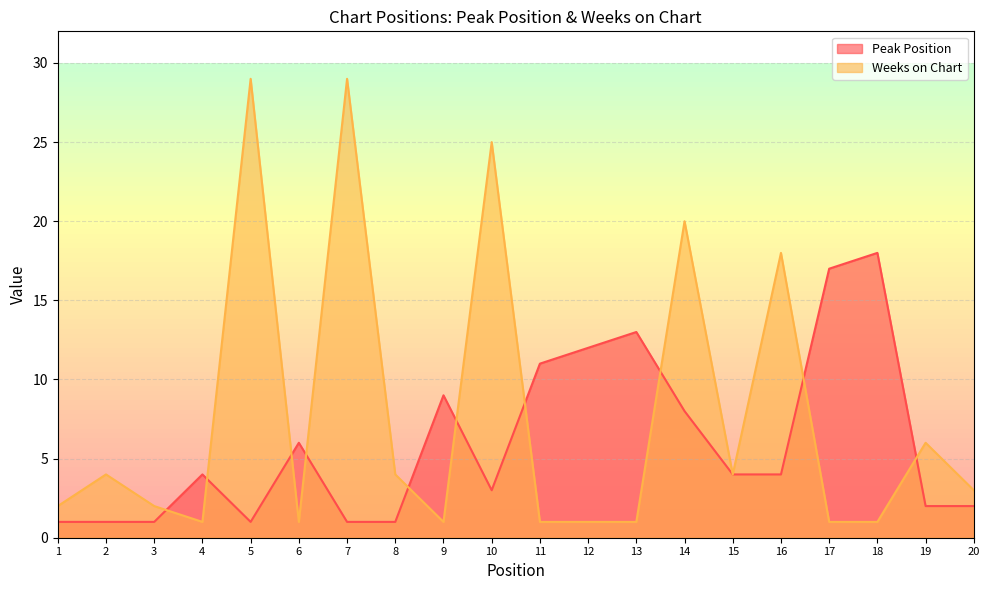

What is the sum of all Weeks on Chart values?

154